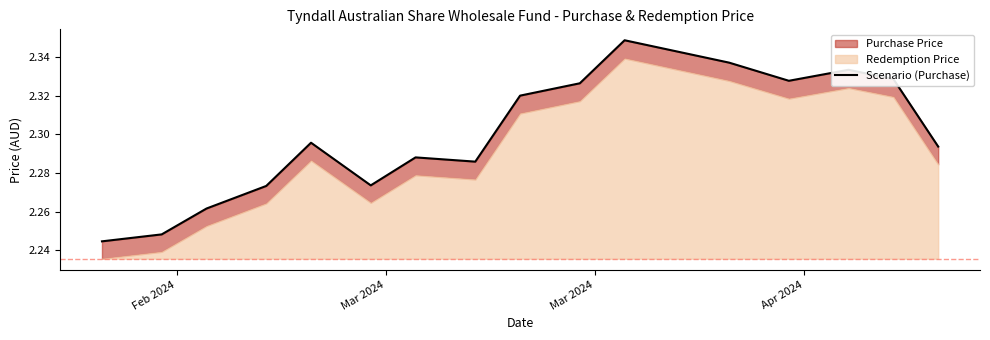

What is the value of the 1st point from the left?

2.2